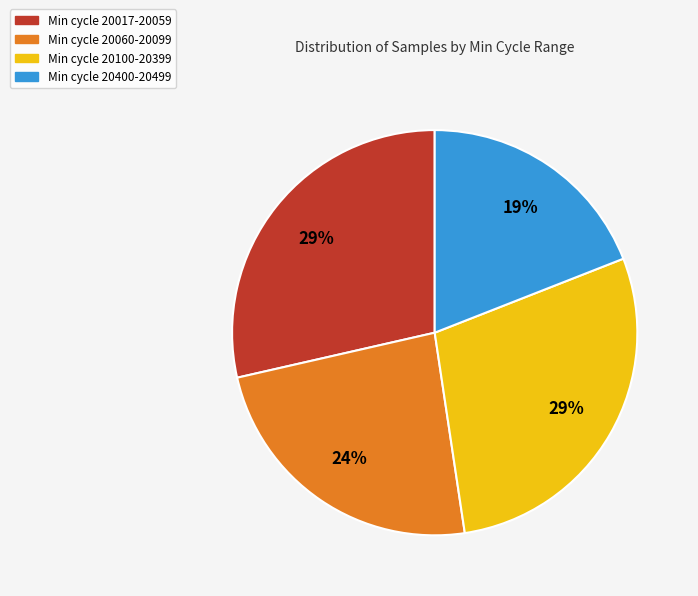

Do Min cycle 20400-20499 and Min cycle 20060-20099 together represent more than half of the pie?

No